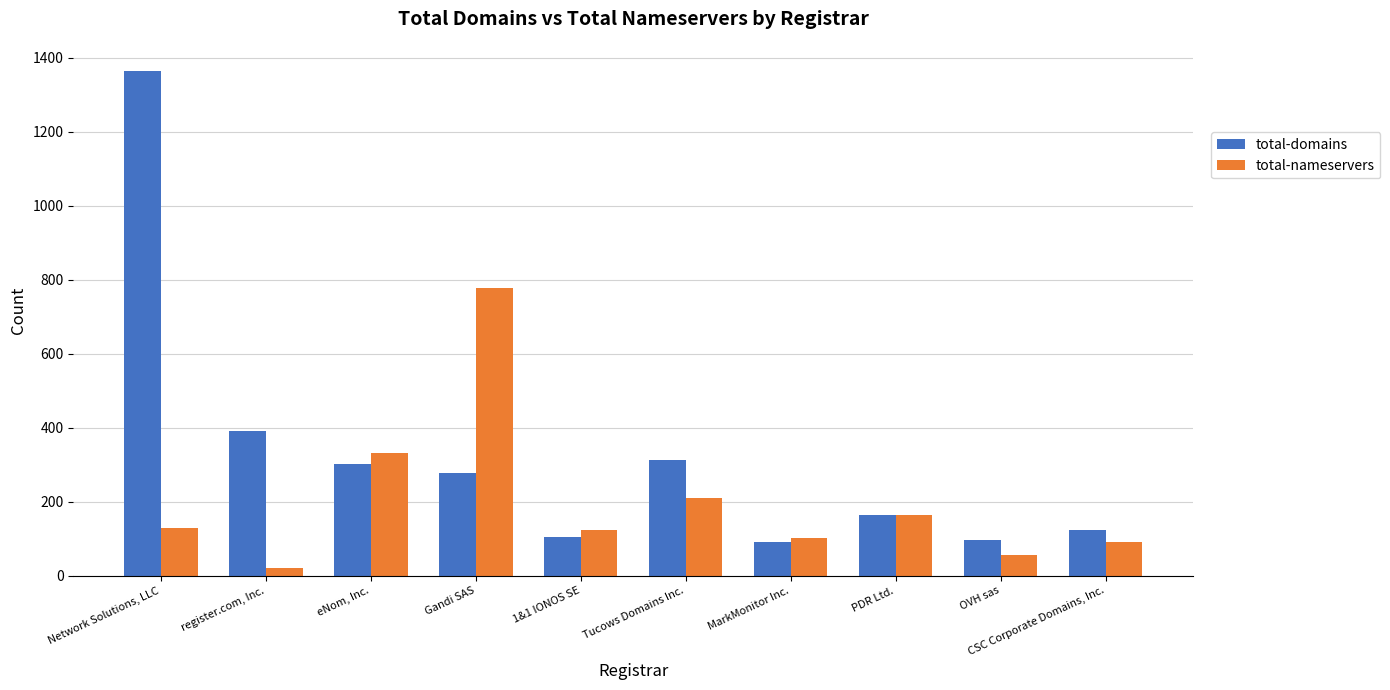

What are all the series names shown in the legend?

total-domains, total-nameservers